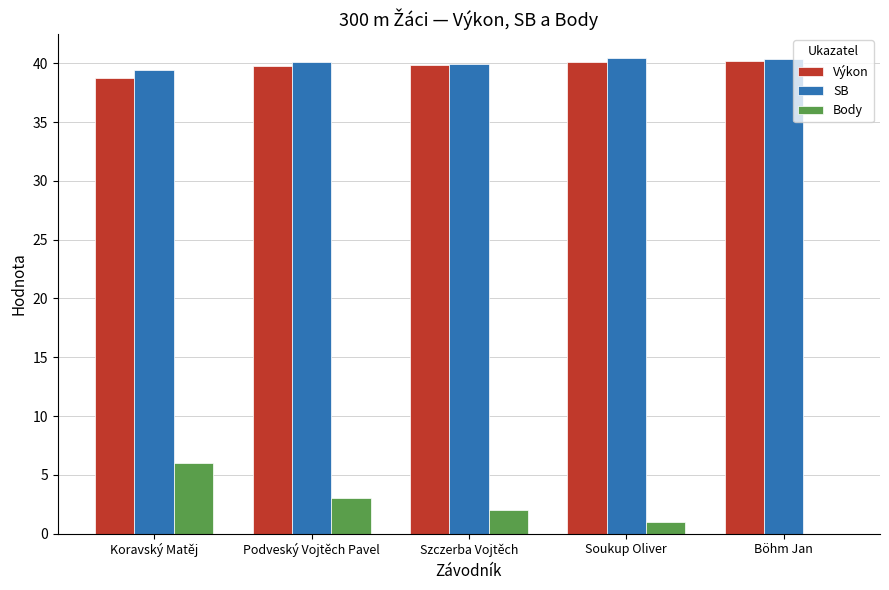

What is the maximum value shown in the chart?

40.5